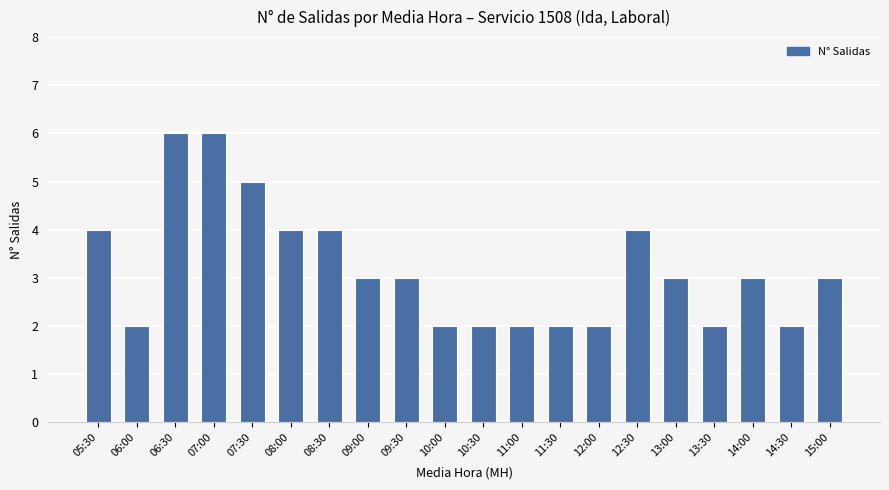

What is the sum of the values at 06:00 and 06:30?

8